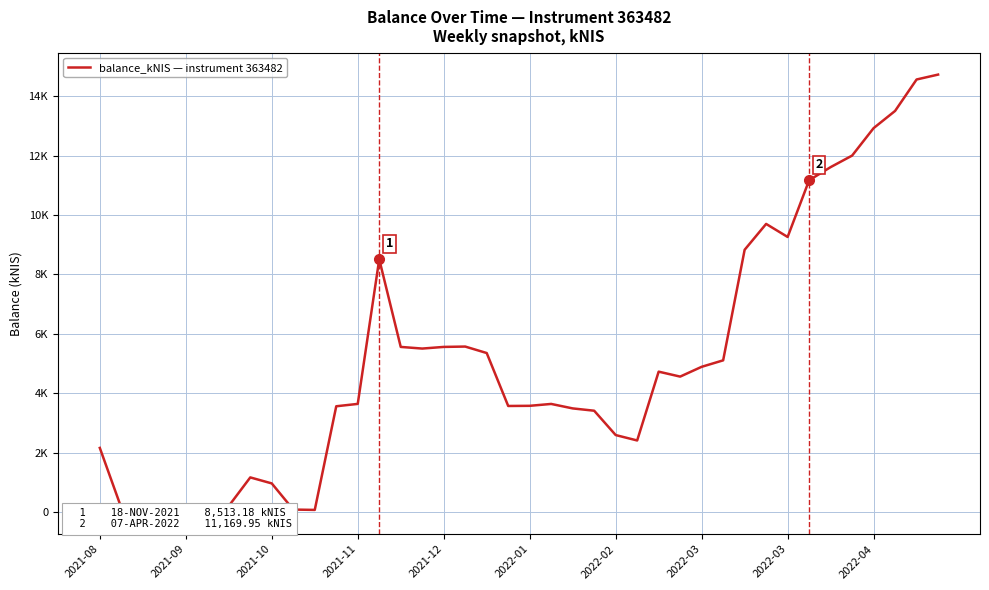

Read the value at 13.

8513.2